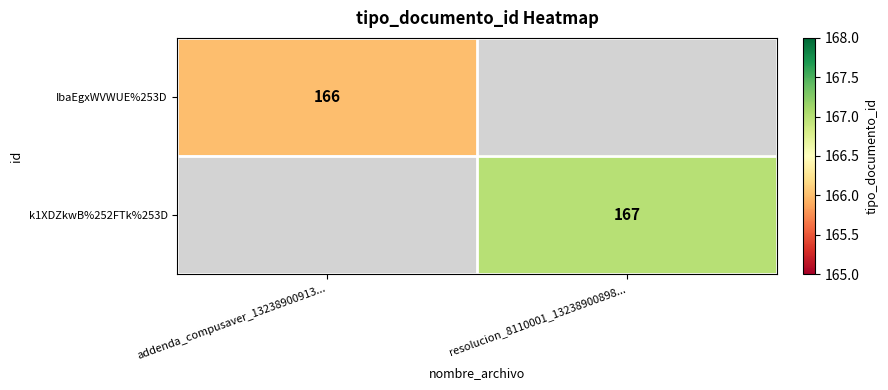

Count the number of data series in this chart.

2